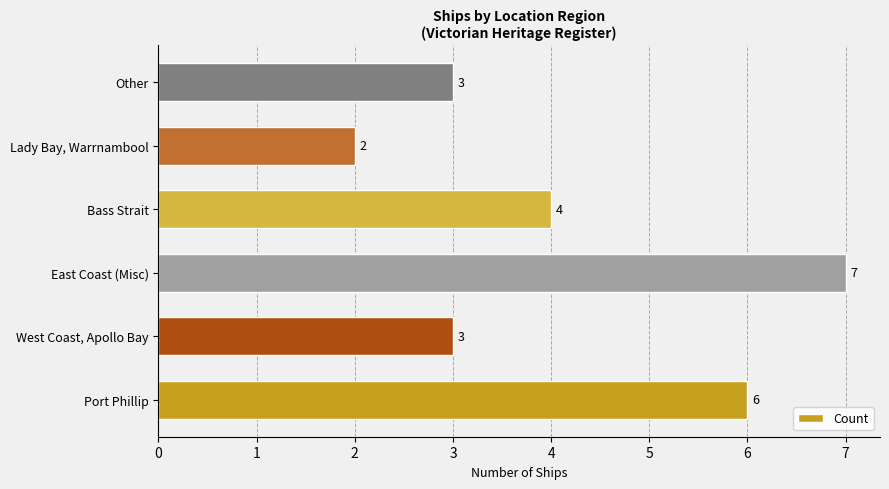

Count the values in the range 3 to 6.

4